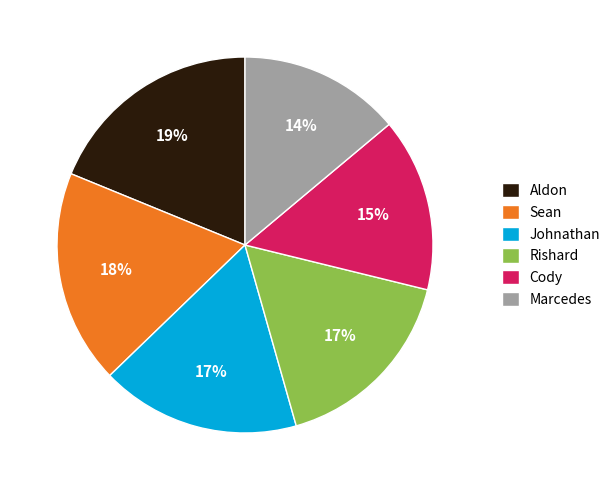

True or false: Sean accounts for 29% of the total.

False